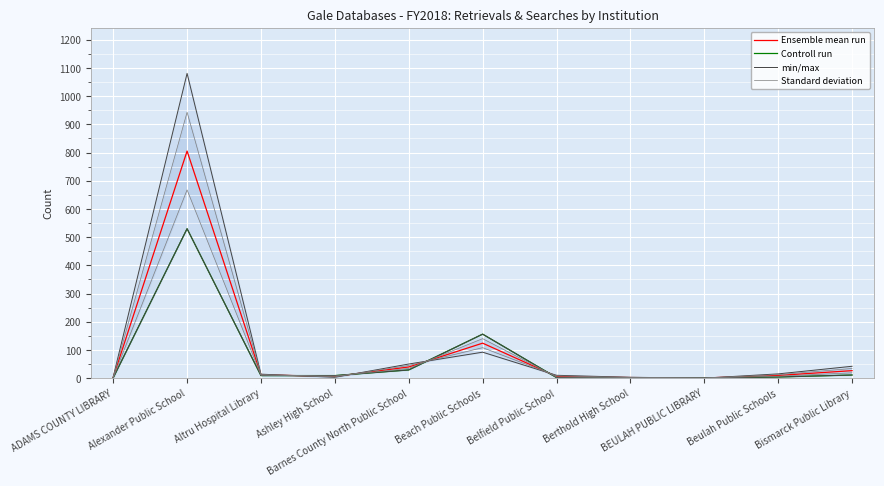

List the series in order of their peak value, highest first.

min/max, Standard deviation, Ensemble mean run, Controll run